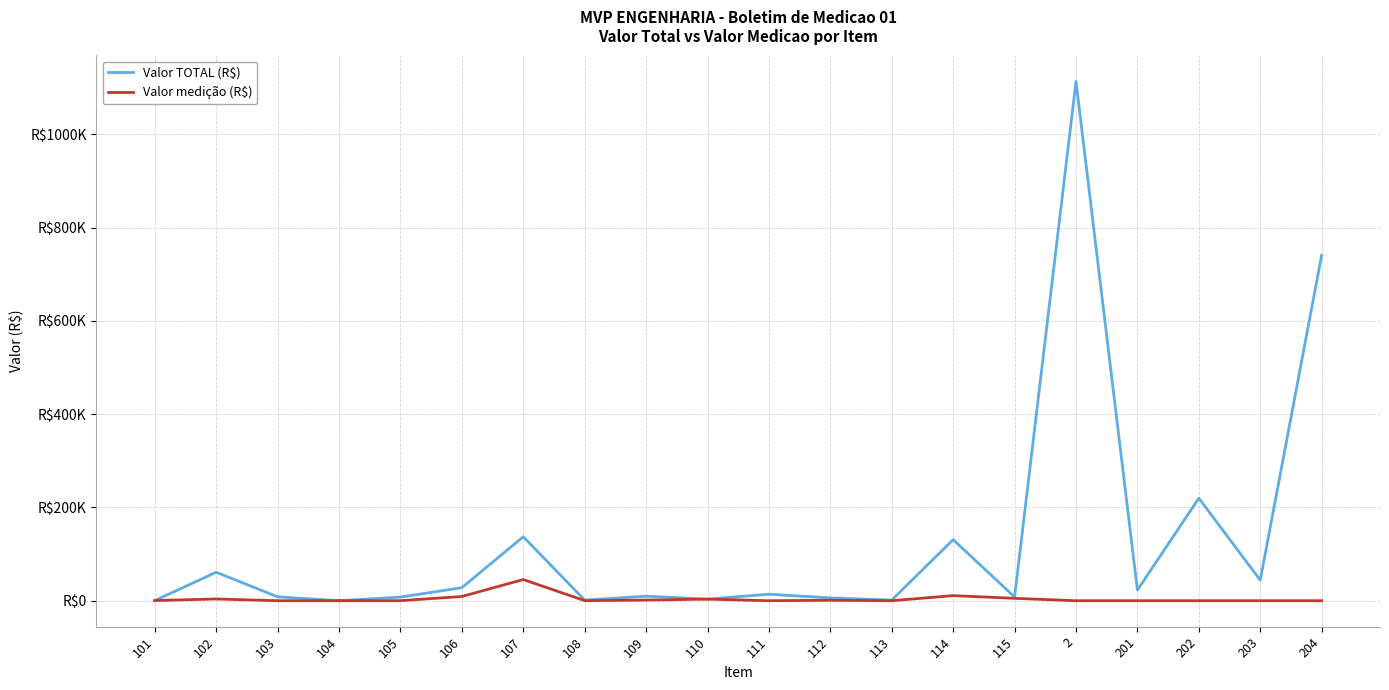

List the labels in order of Valor medição (R$) value, largest first.

107, 114, 106, 115, 102, 110, 109, 112, 101, 108, 105, 103, 104, 111, 113, 2, 201, 202, 203, 204